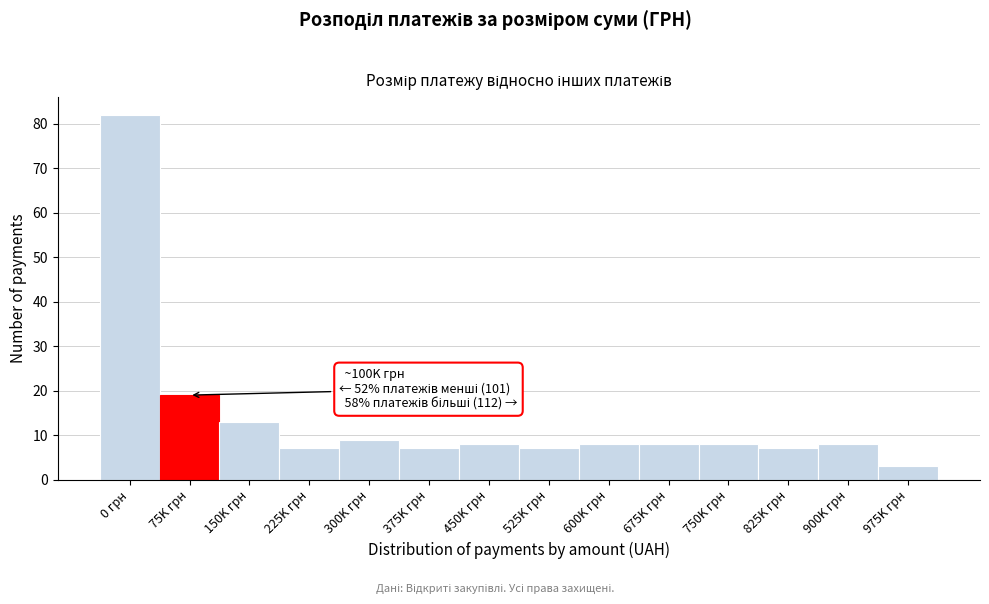

Reading left to right, list all the values displayed in this chart.

82	19	13	7	9	7	8	7	8	8	8	7	8	3